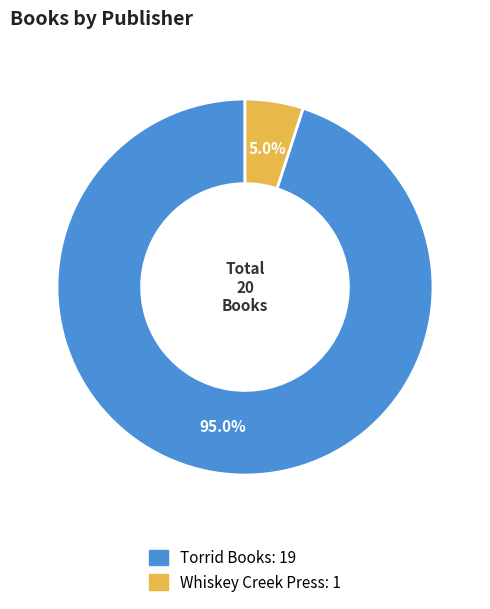

Is there a majority slice in this chart?

Yes